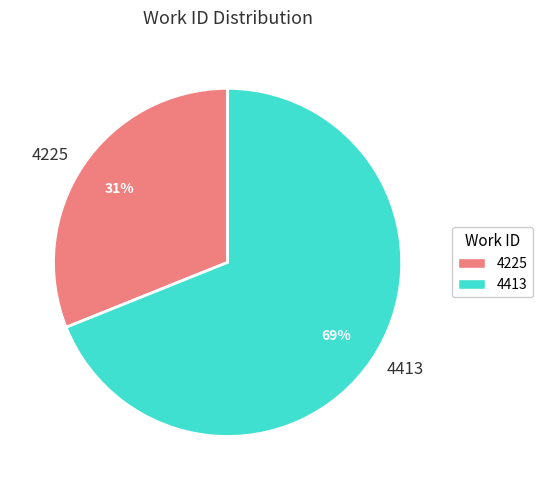

True or false: 4225 accounts for 20% of the total.

False